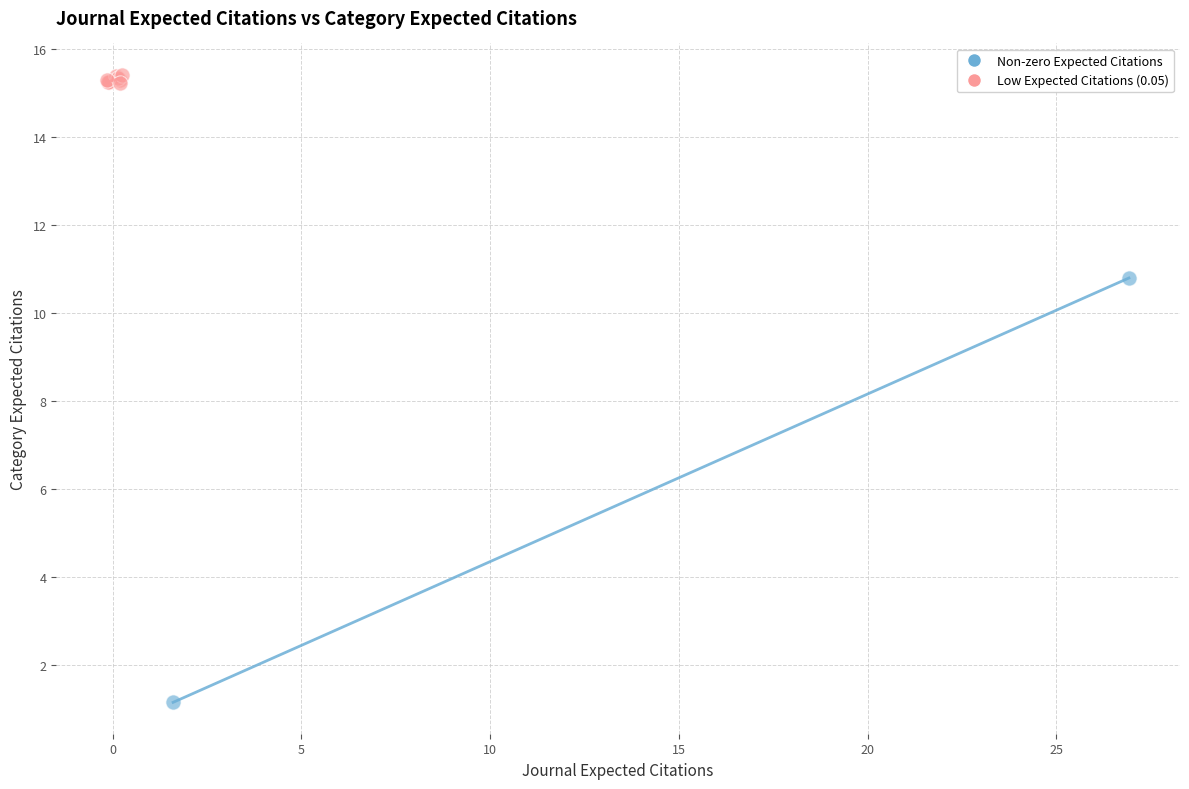

Which series contains the highest Y value?

Low Expected Citations (0.05)